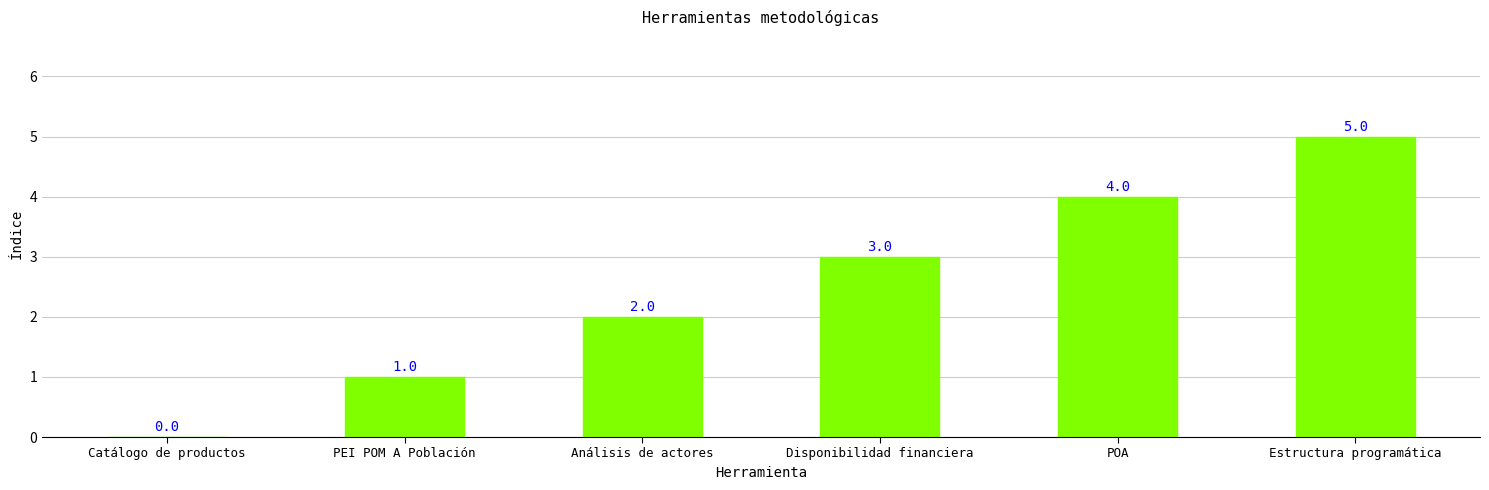

At which label is the value closest to 2?

Análisis de actores